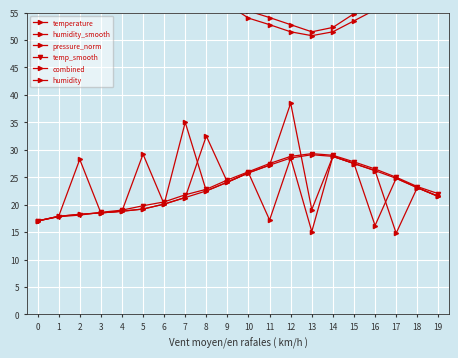

How many values in the humidity series exceed 60?

10